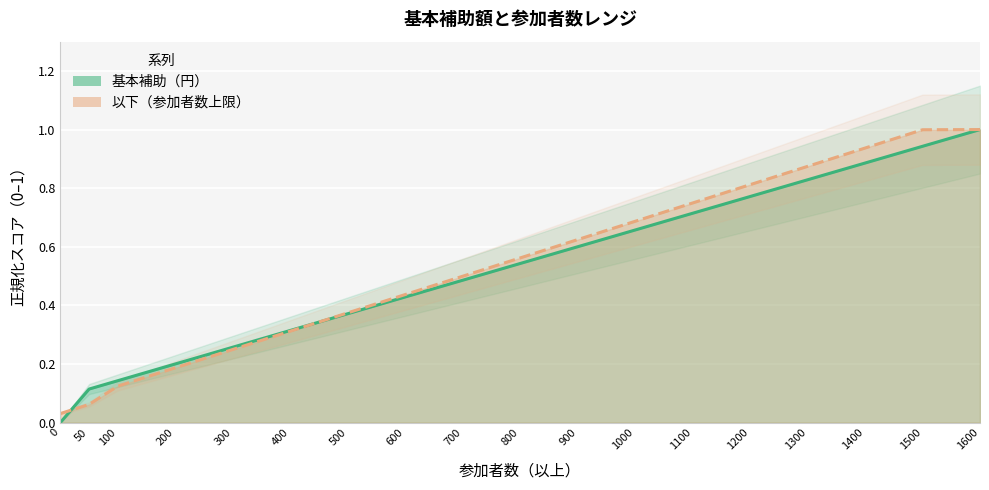

What is the approximate value of 基本補助（円）（線） at 200?

0.2